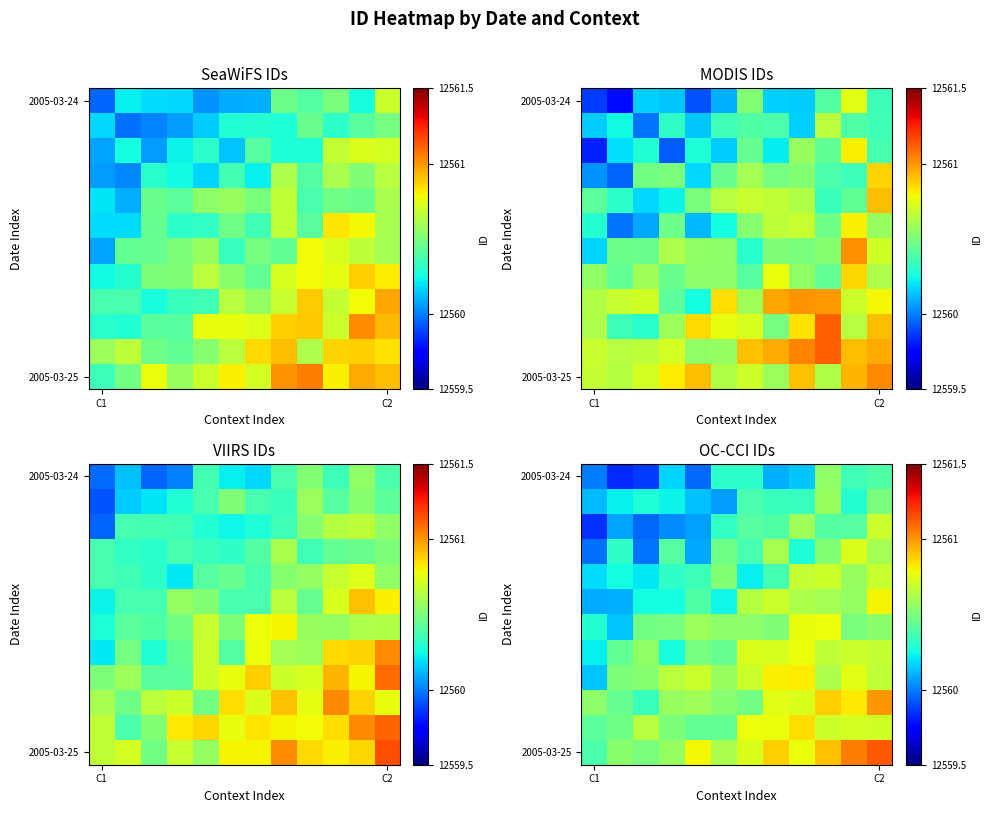

How many data points does each series have?

12